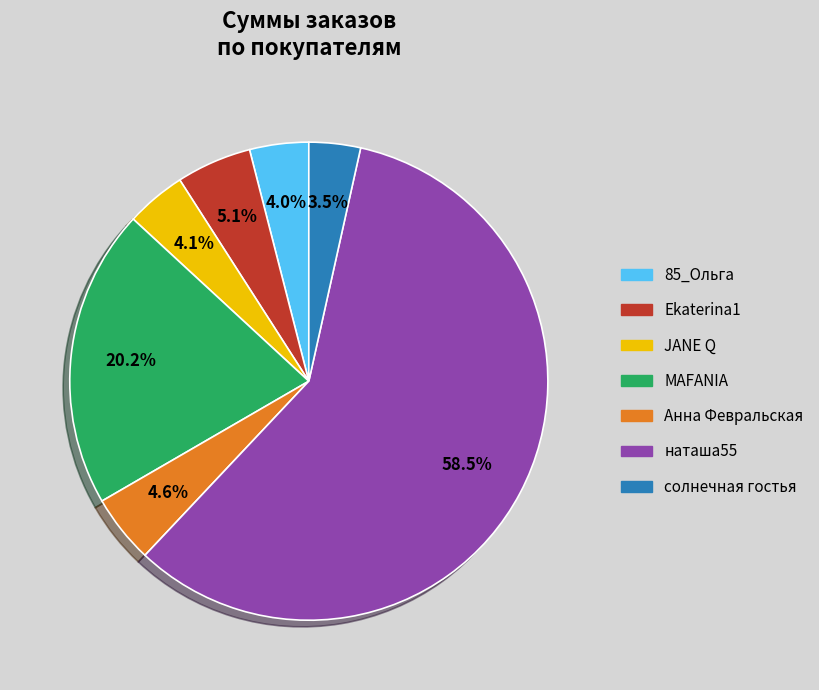

Which has a higher value, солнечная гостья or Ekaterina1?

Ekaterina1